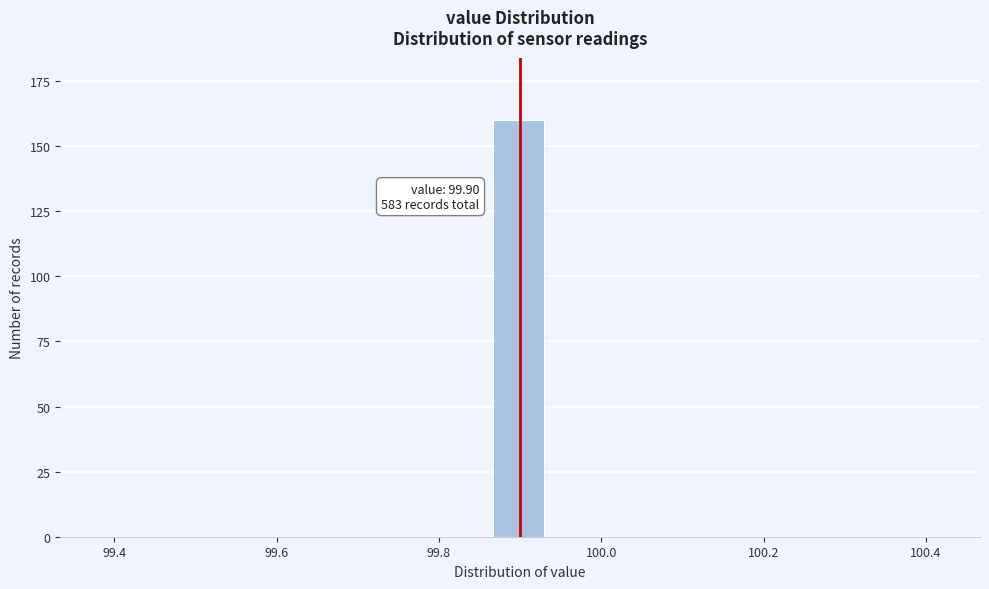

Around what value on the x-axis is the tallest bar? Give the approximate position of its centre, as read against the axis.

99.90